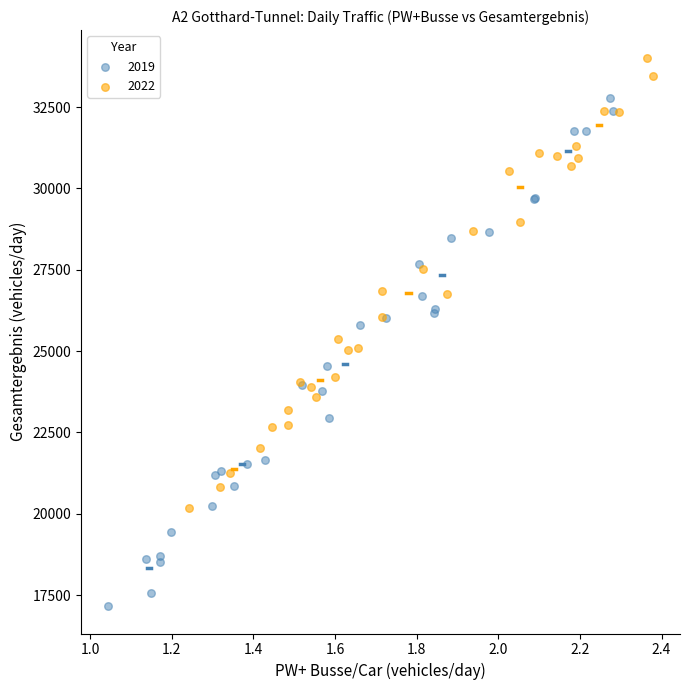

Which series has the widest spread of Y values?

2019